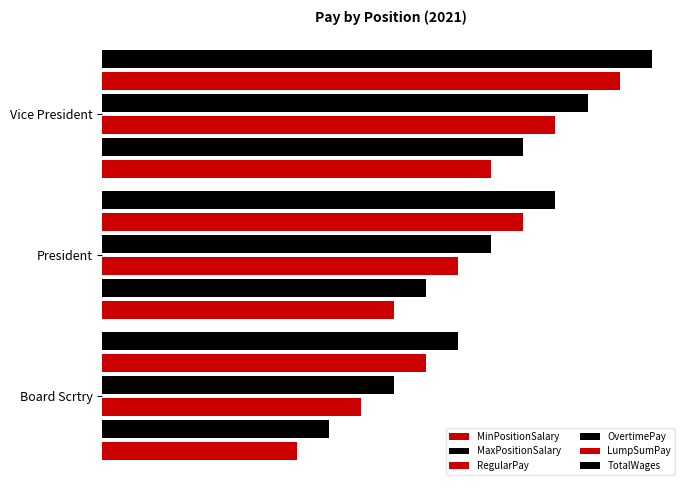

How many groups of bars are there?

3